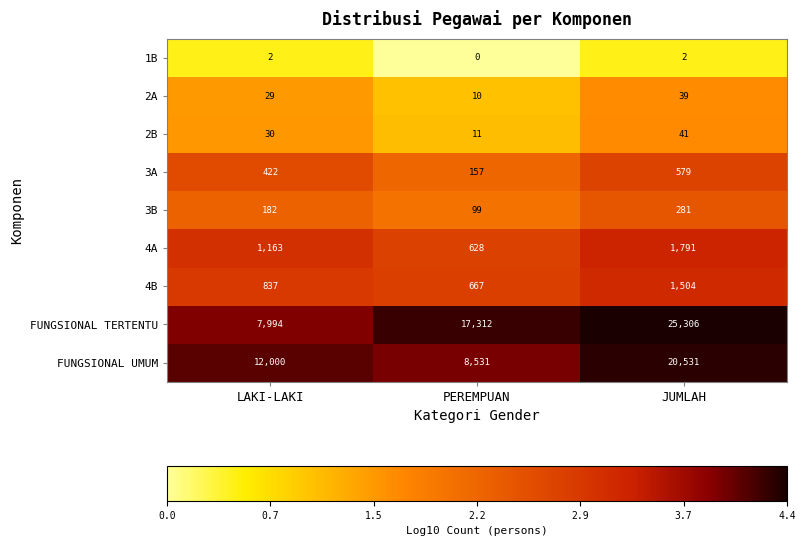

What is the maximum value shown in the chart?

25306